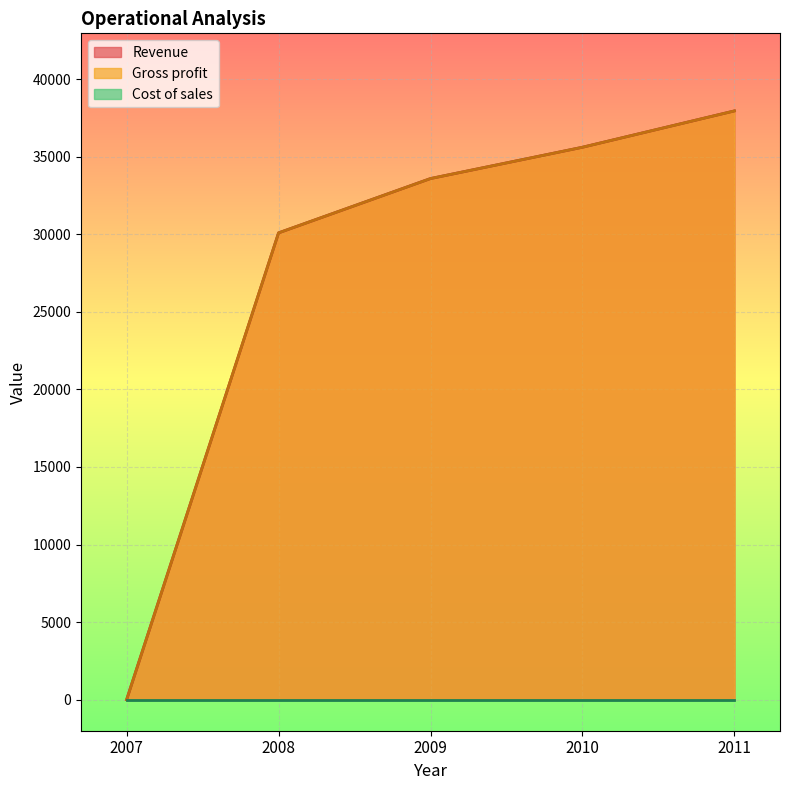

Rank the categories by Gross profit value from highest to lowest.

2011, 2010, 2009, 2008, 2007